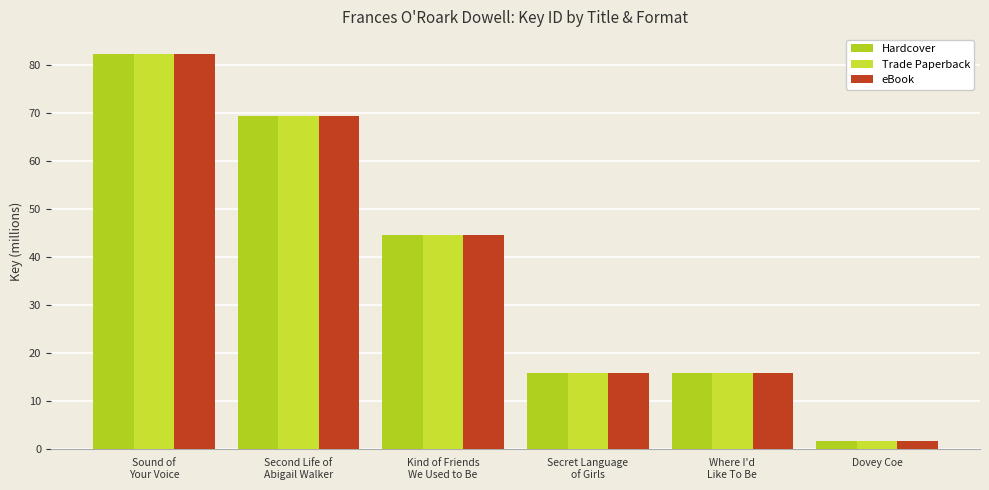

What are all the series names shown in the legend?

Hardcover, Trade Paperback, eBook